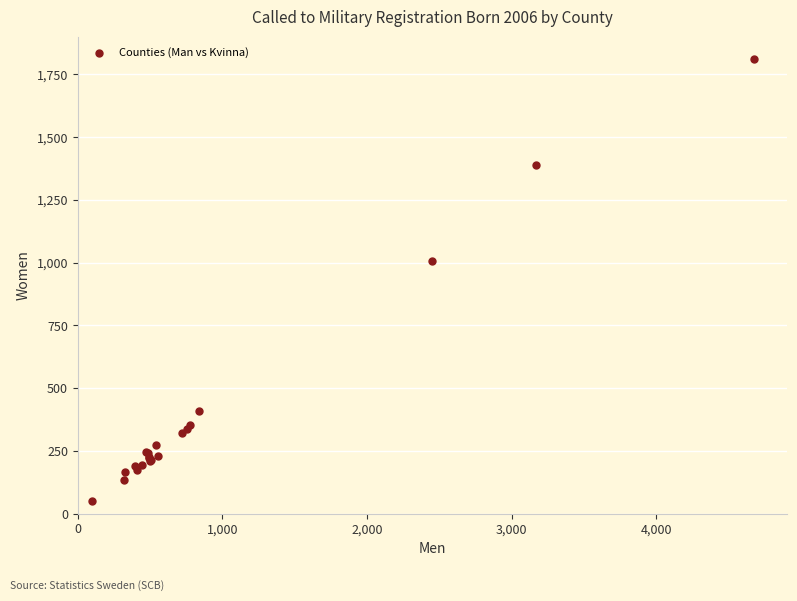

What Y value in the scatter plot is closest to 931?

1006